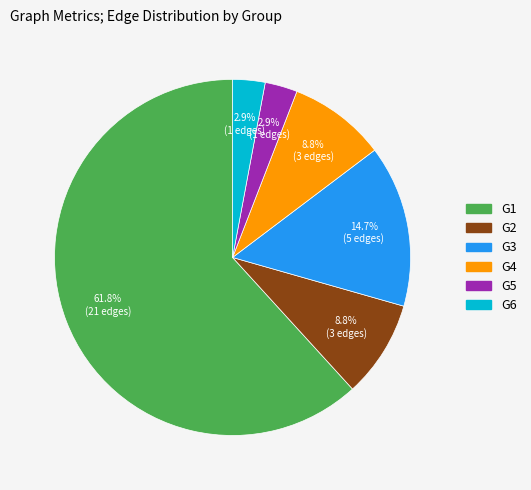

Count the number of slices in the pie.

6